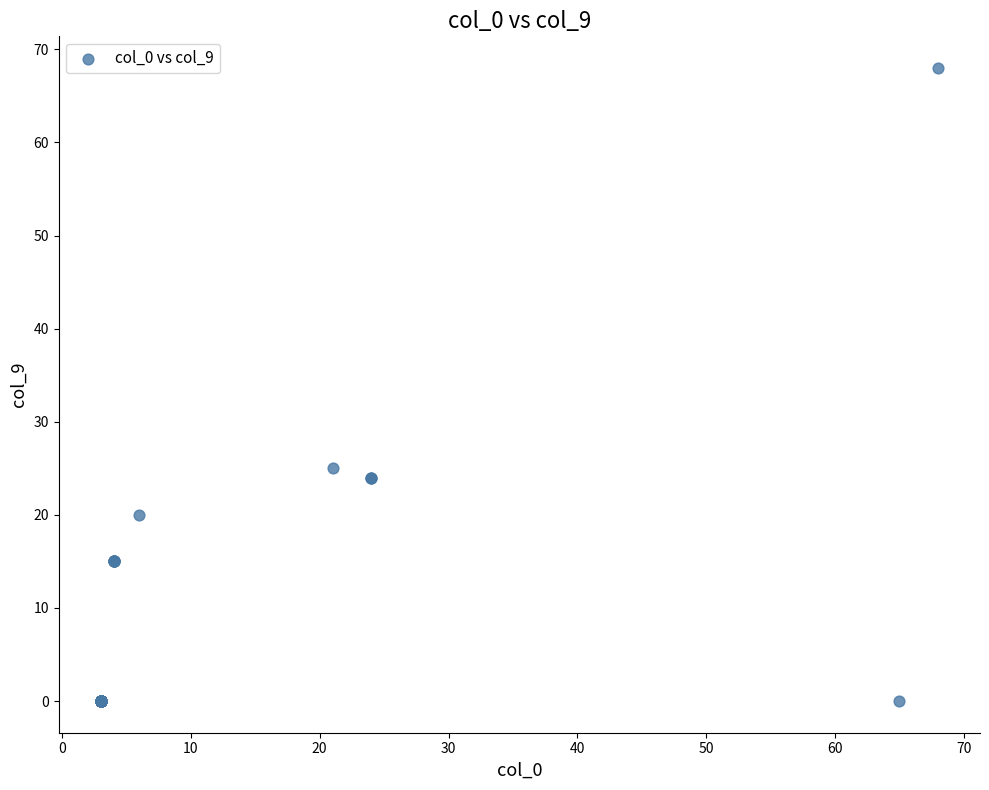

What Y value in the scatter plot is closest to 34?

25